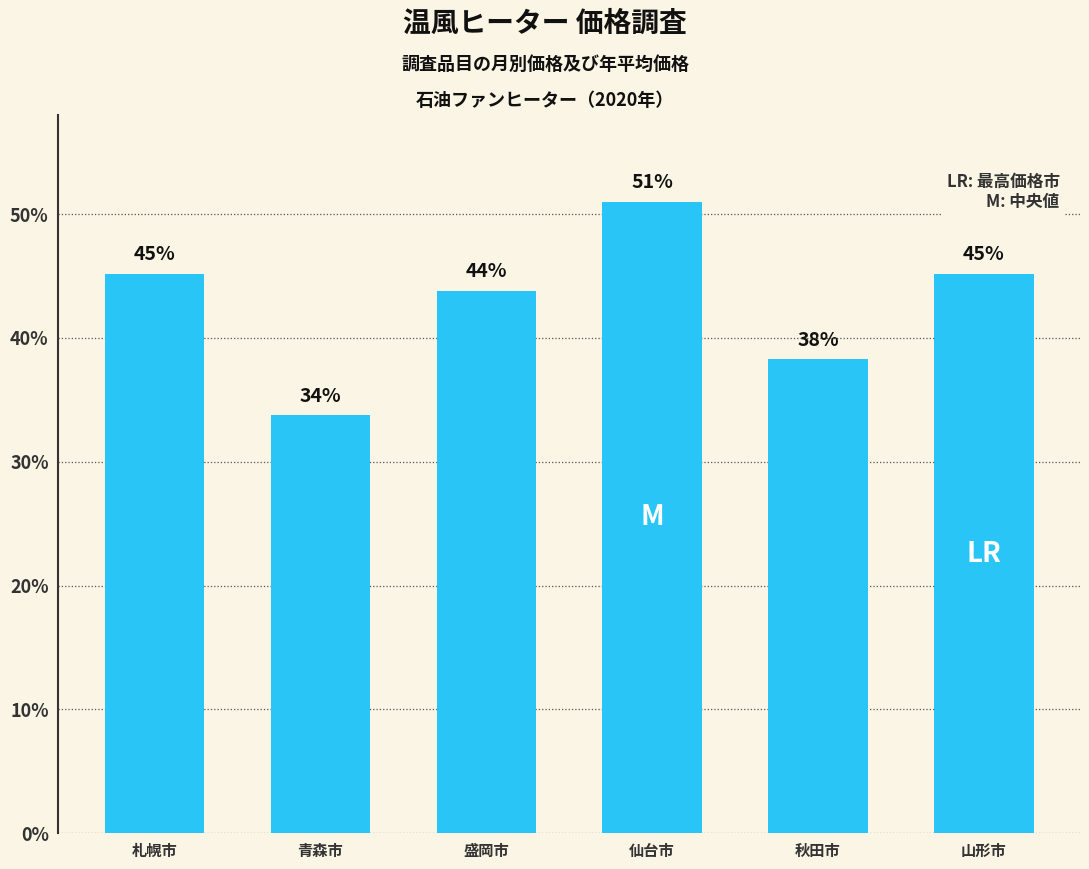

What is the greatest value displayed?

51.0